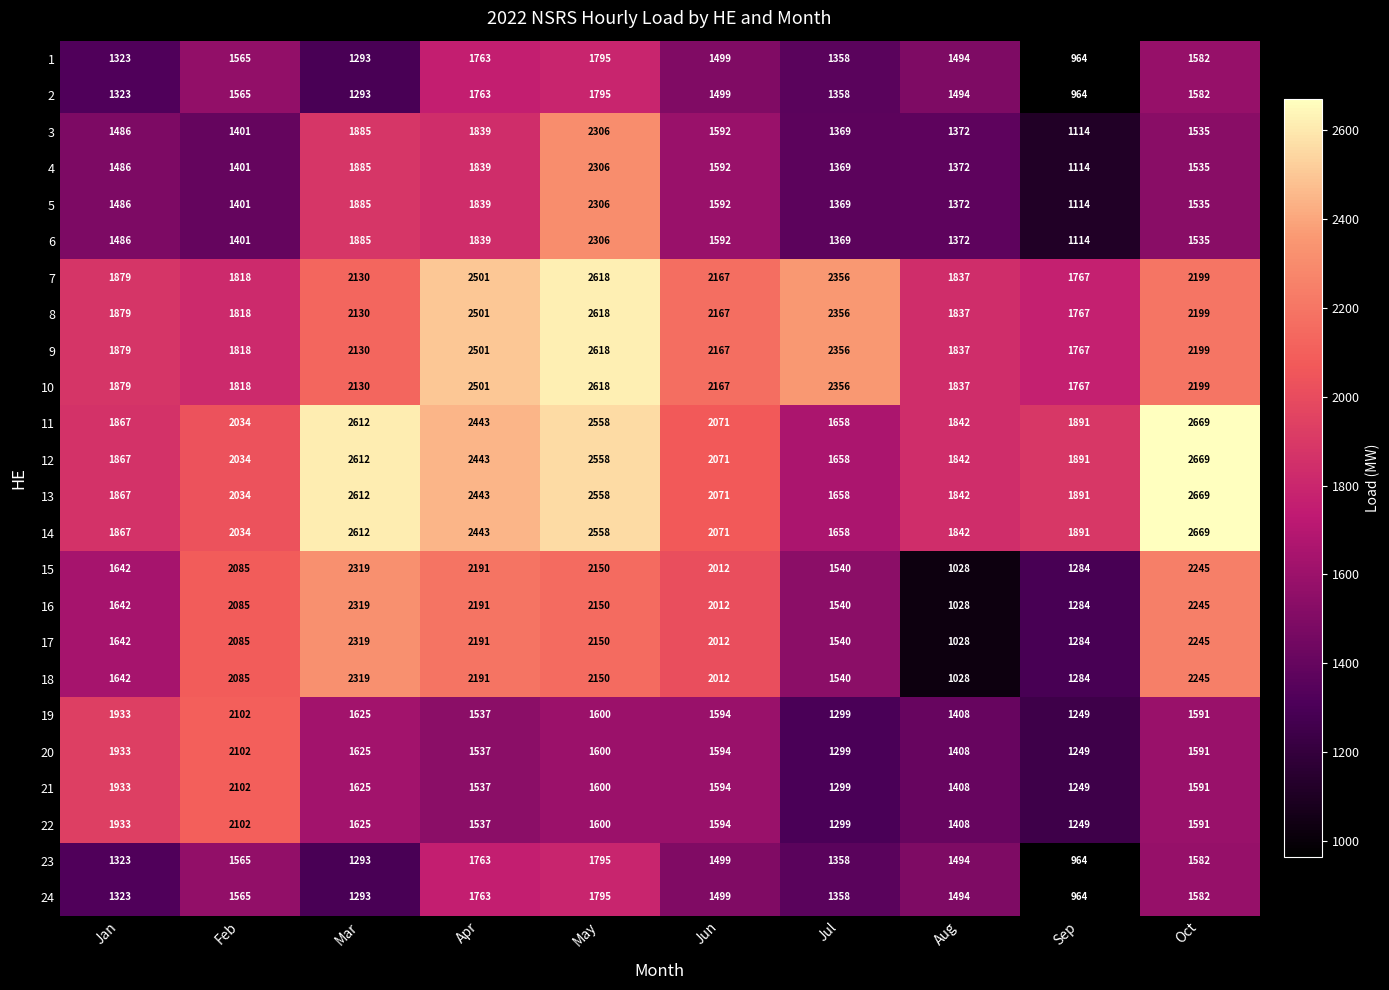

Count the number of categories in the chart.

10